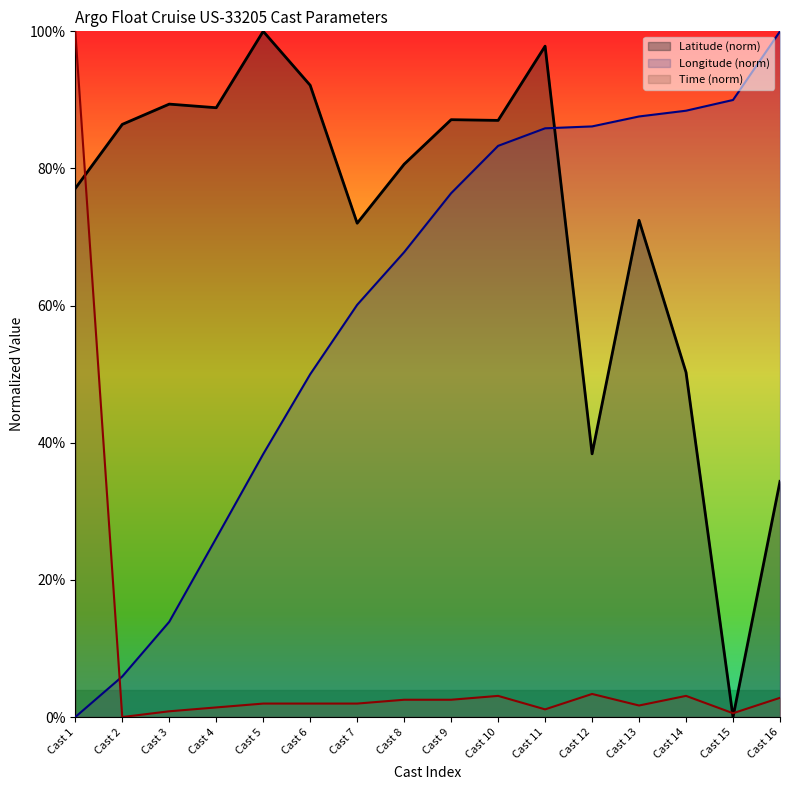

True or false: Latitude and Longitude cross at least once.

True